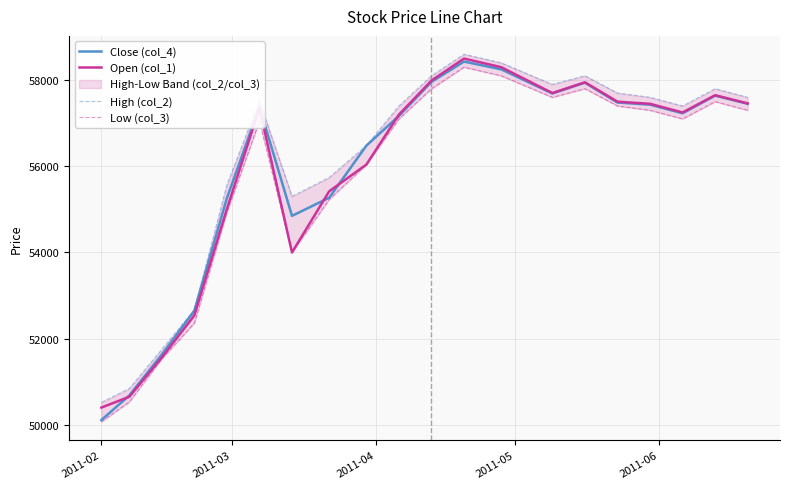

What is the maximum value for Close (col_4)?

58430